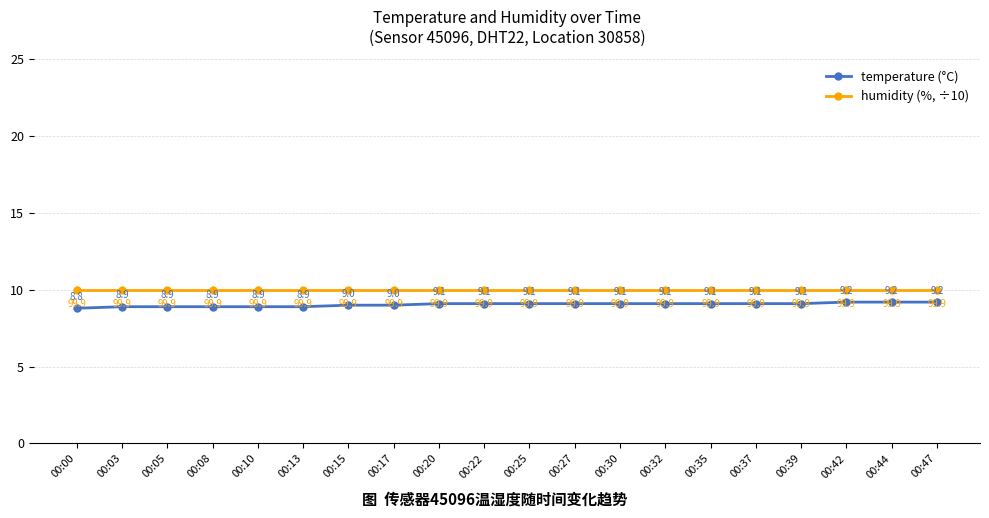

What is the approximate value of humidity (%, ÷10) at 00:37?

10.0